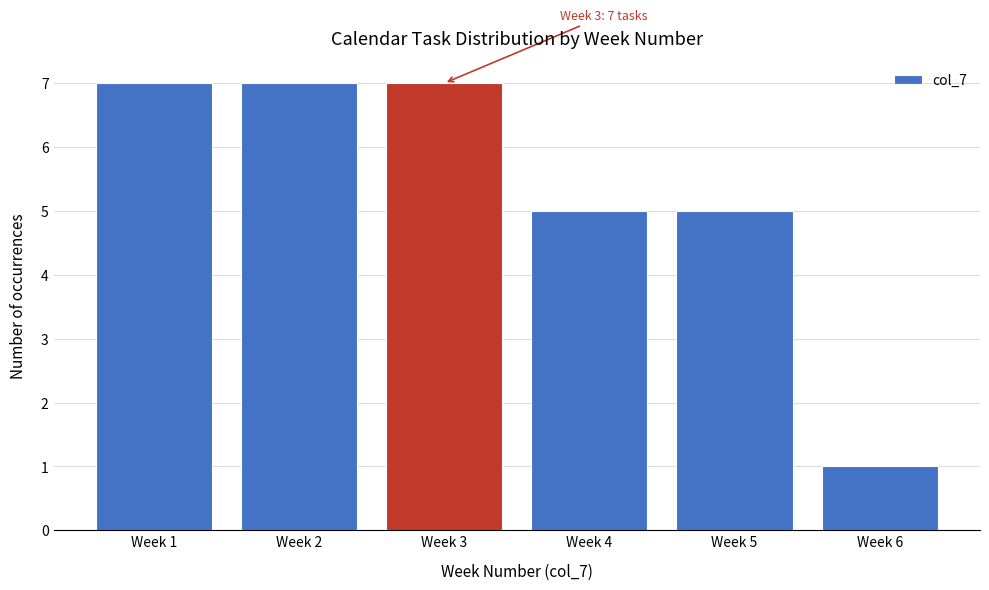

Reading right to left, list all the values displayed in this chart.

1	5	5	7	7	7